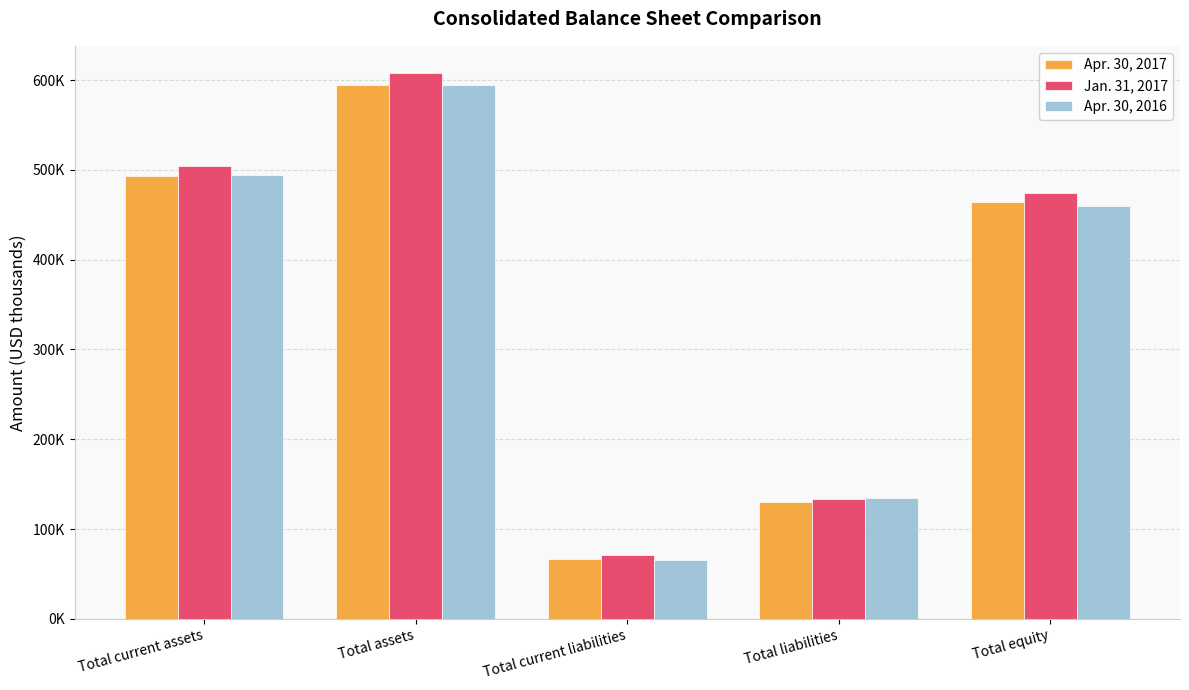

Are the bars grouped side by side (vs. stacked)?

Yes